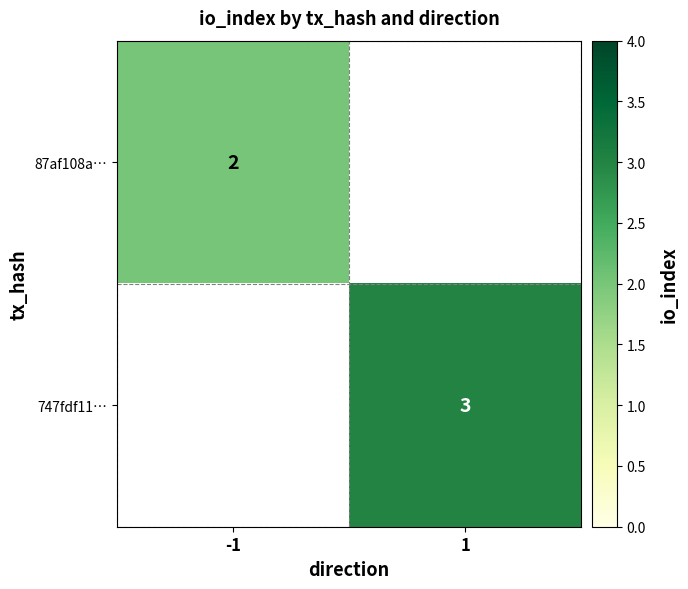

Which has a higher value, 1 or -1?

-1